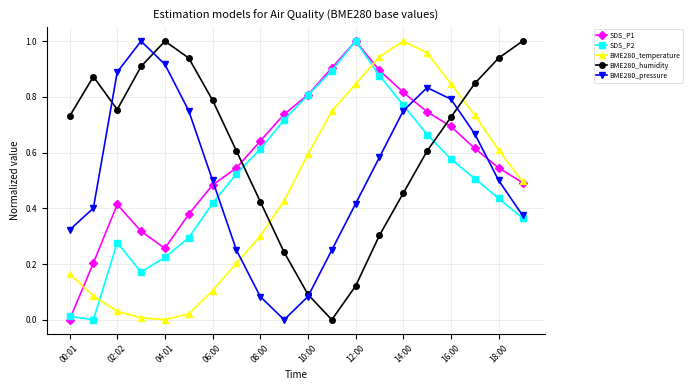

In SDS_P2, how many points are lower than both neighbors (excluding endpoints)?

2